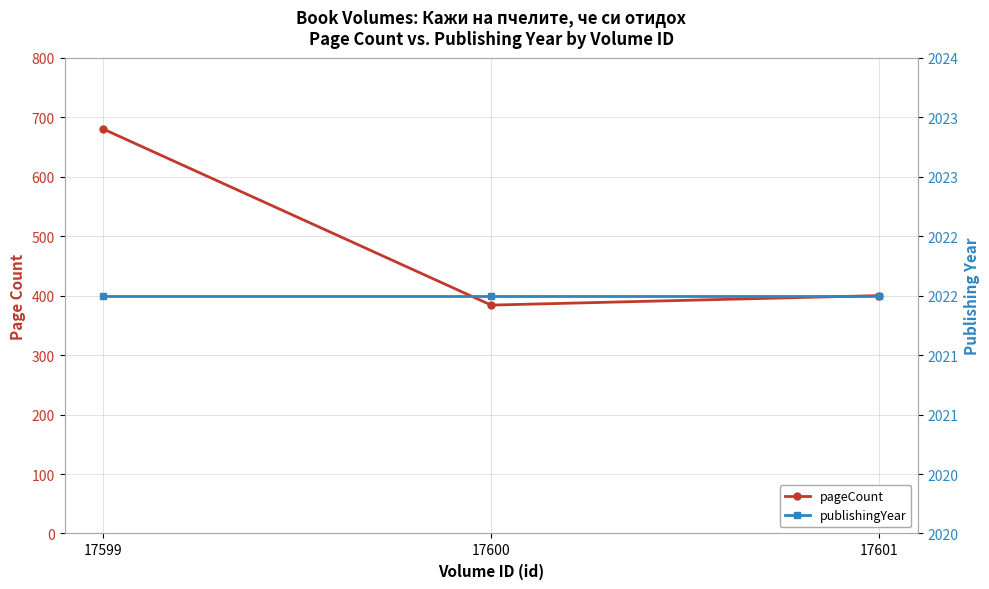

Rank the series at 17599 from lowest to highest value.

pageCount, publishingYear